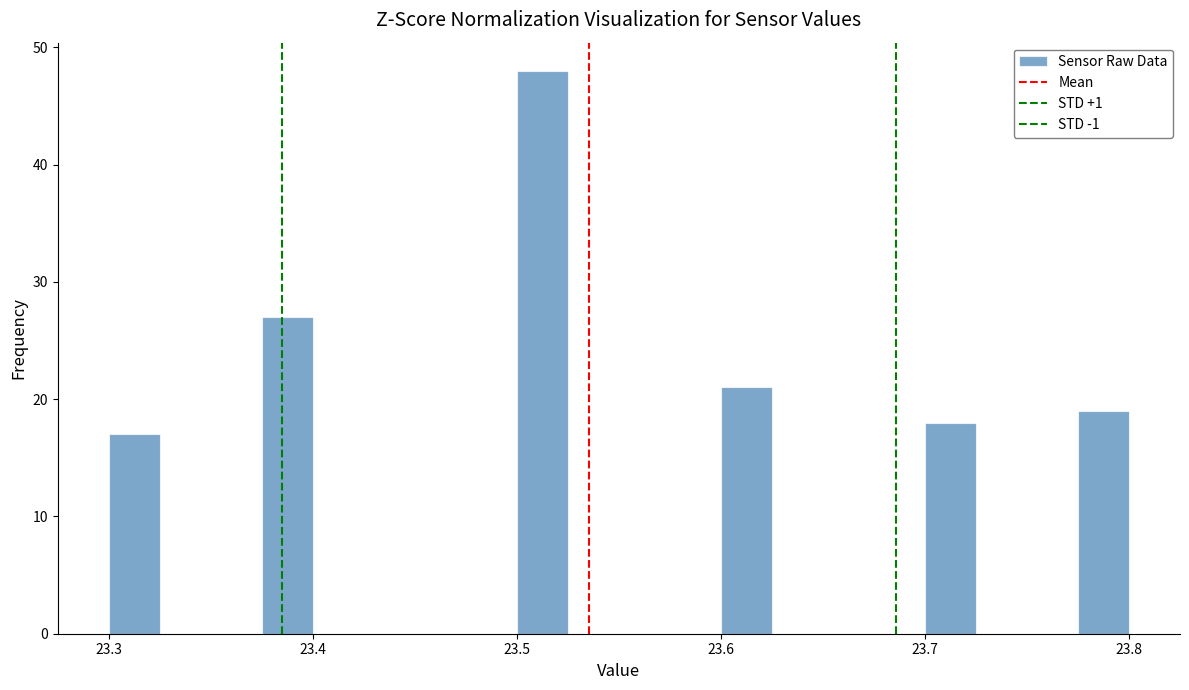

Around what value on the x-axis is the tallest bar? Give the approximate position of its centre, as read against the axis.

23.51